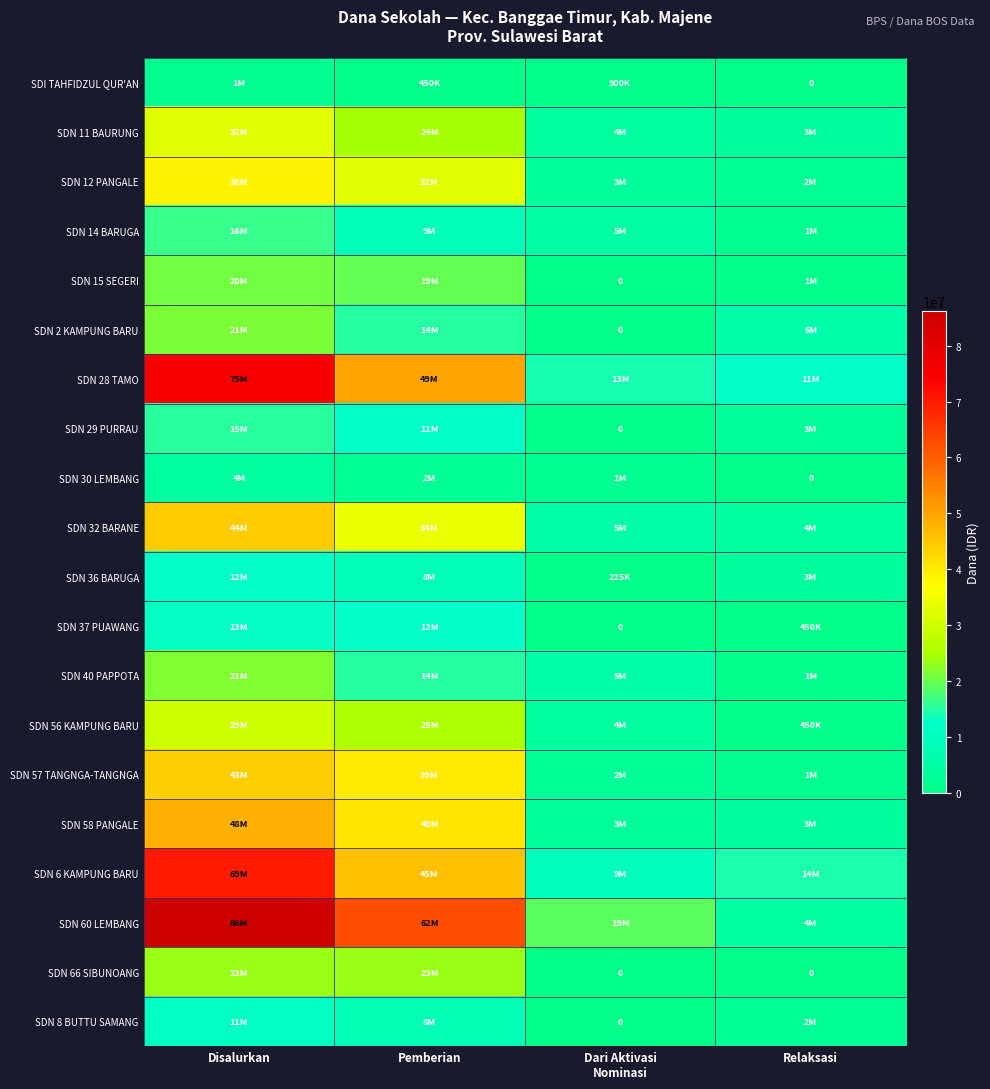

The value of SDN 56 KAMPUNG BARU at Relaksasi is 715228. True or false?

False